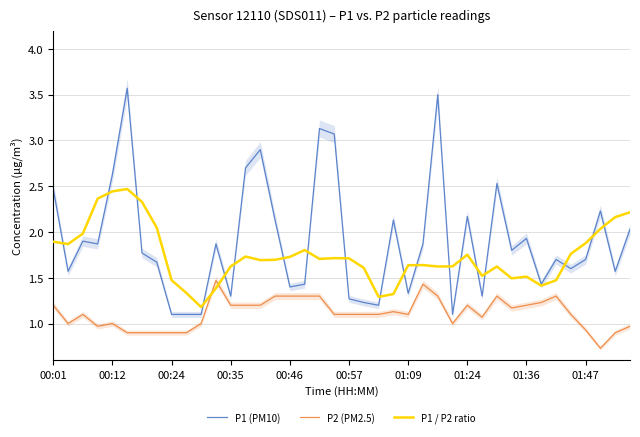

What is the highest value of the P1 / P2 ratio series?

2.5